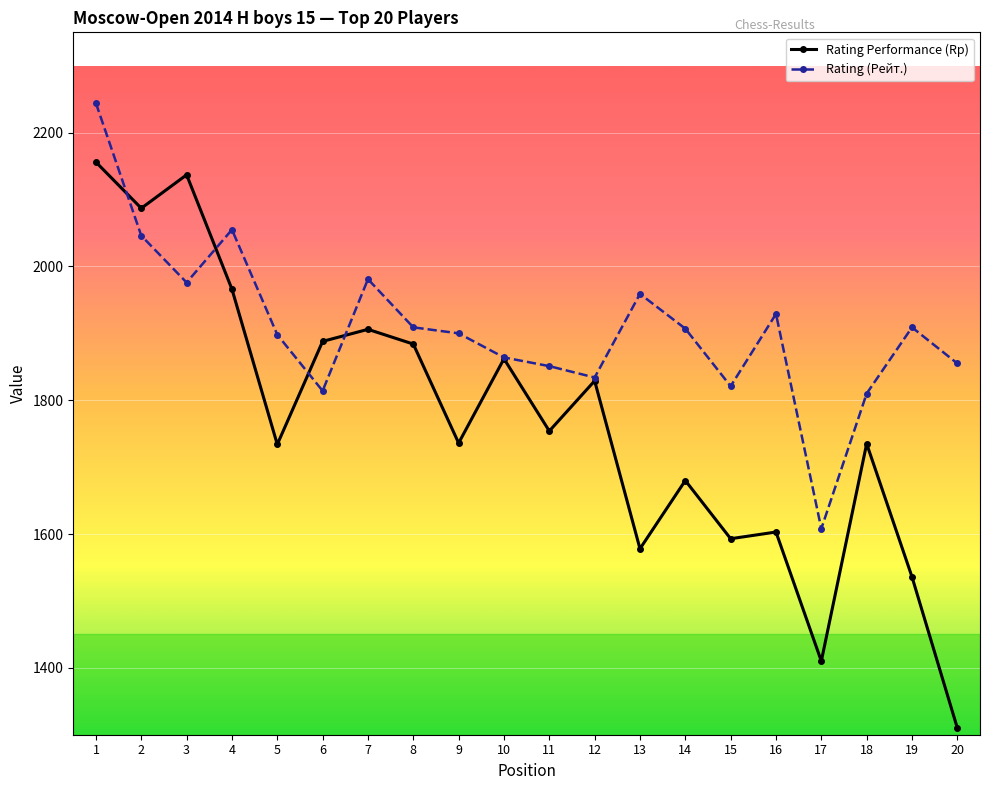

Which series has the largest total across all categories?

Rating (Рейт.)